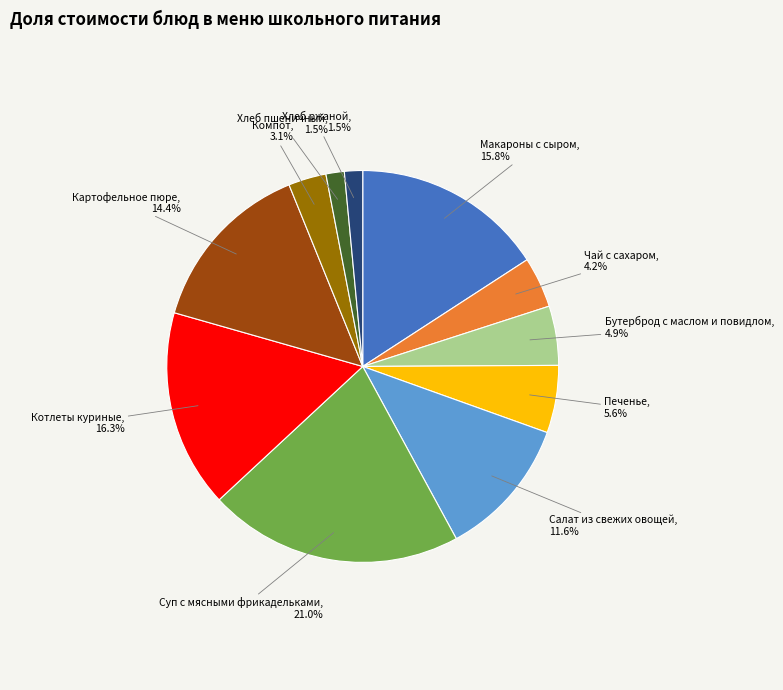

Is there any slice that represents more than half of the pie?

No